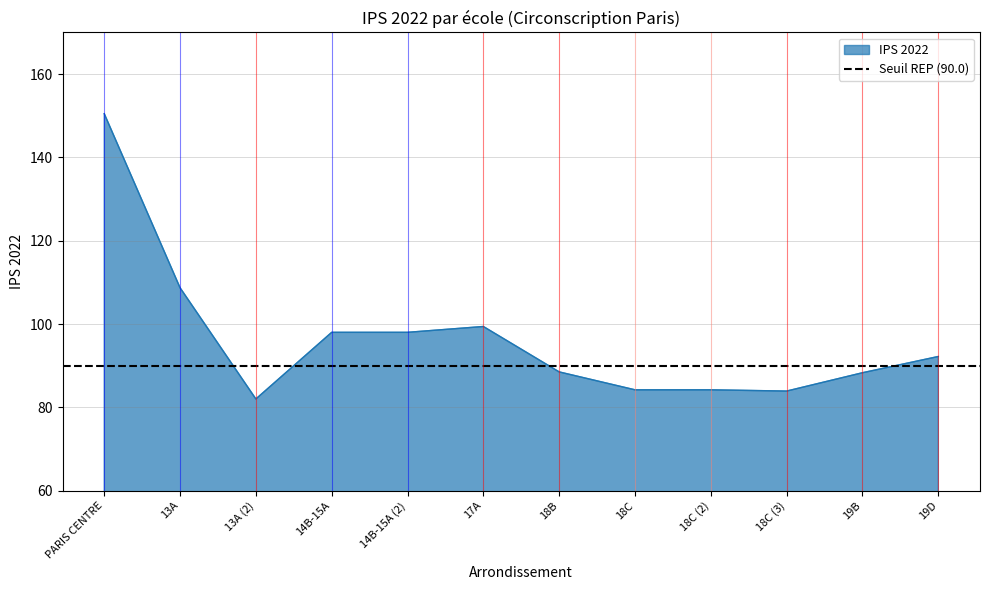

How many data points are above 92?

6